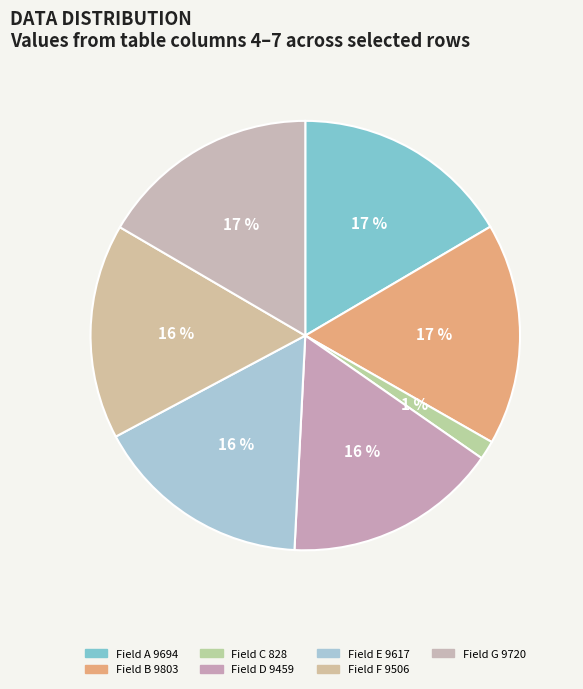

To the nearest percent, what is the average slice percentage?

14%